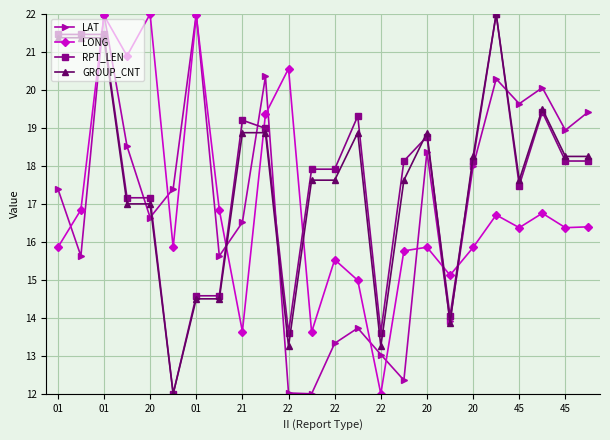

True or false: RPT_LEN and LONG intersect in this chart.

True